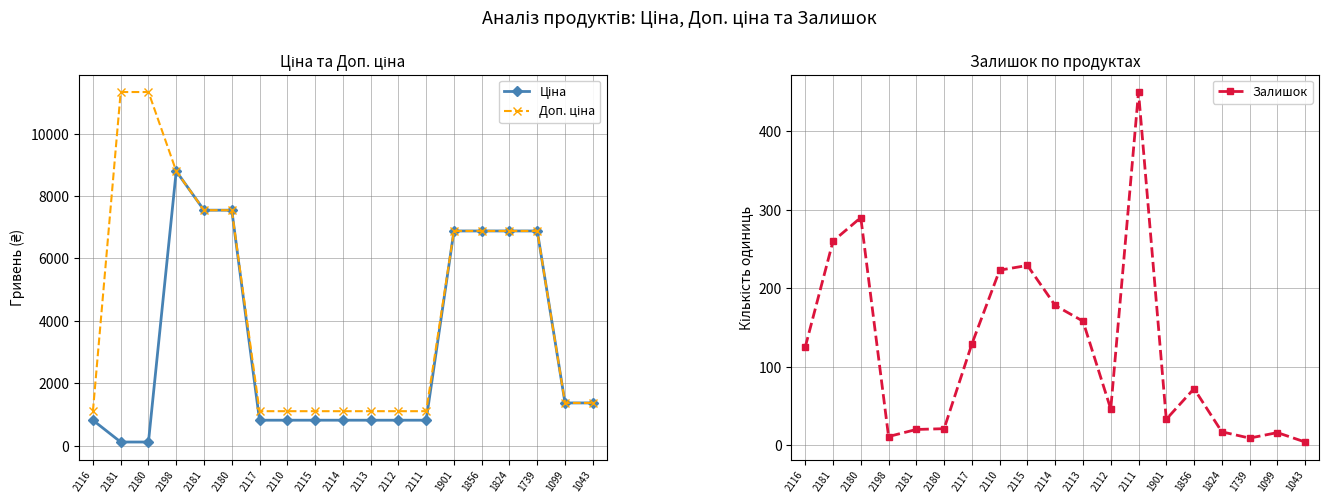

The value of Ціна at 2181 is 12657.5. True or false?

False